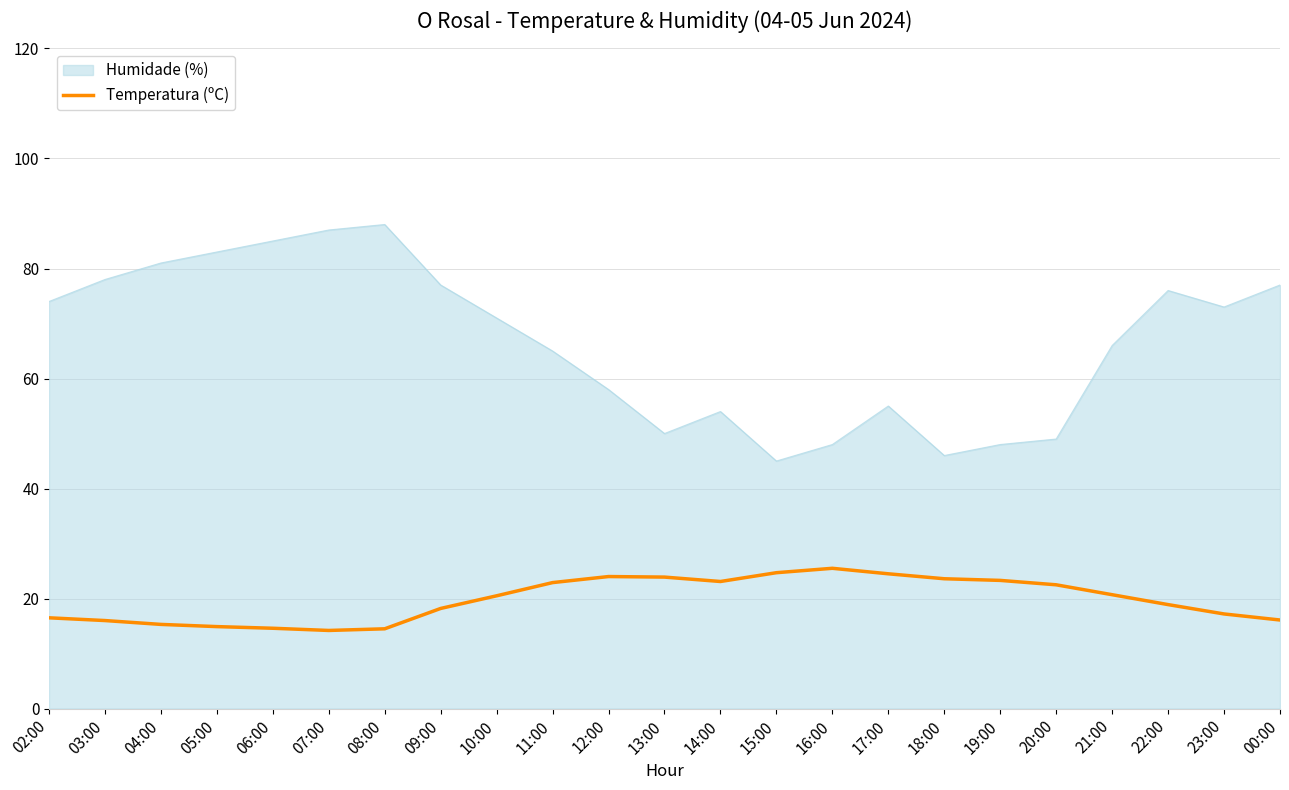

List the series in order of their peak value, highest first.

Humidade (%), Temperatura (ºC)